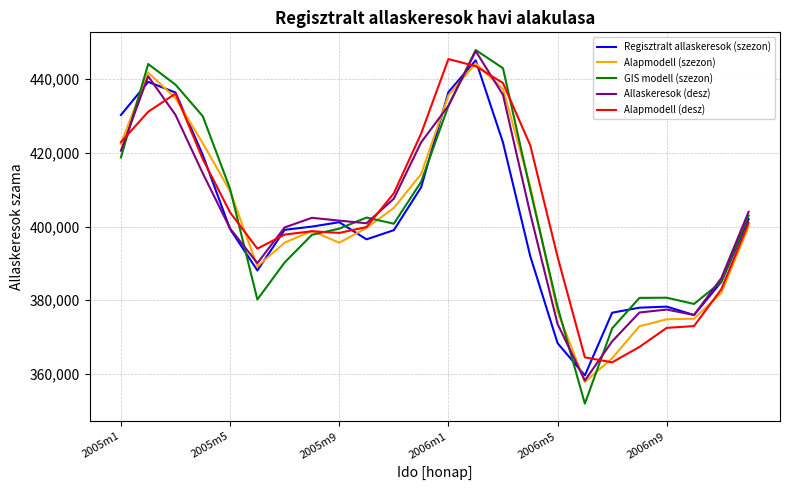

Which series has the largest range (max minus min)?

GIS modell (szezon)